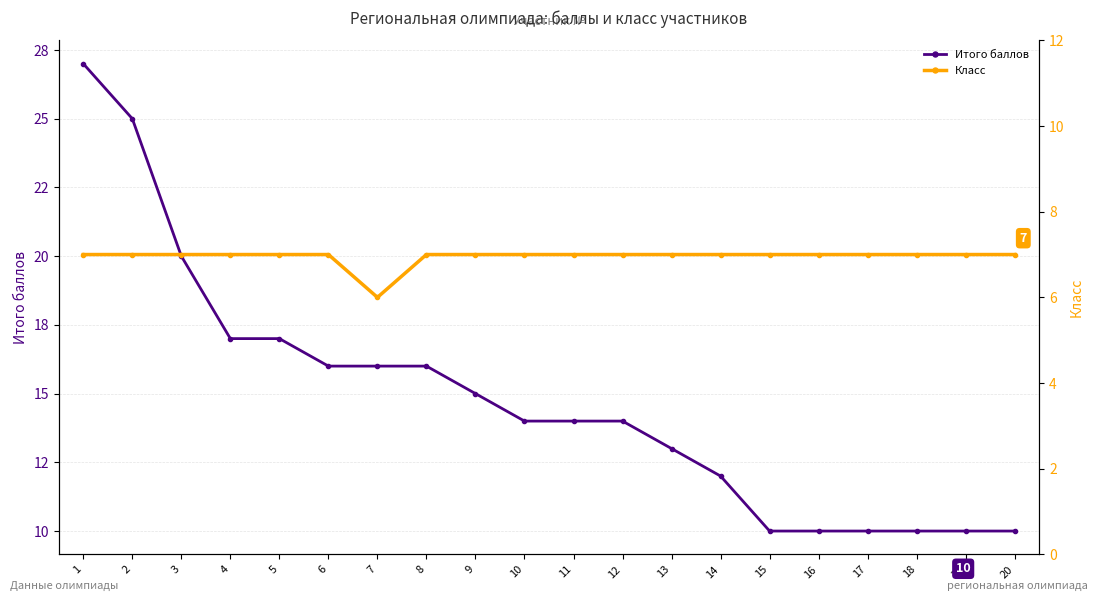

True or false: Класс and Итого баллов cross at least once.

False